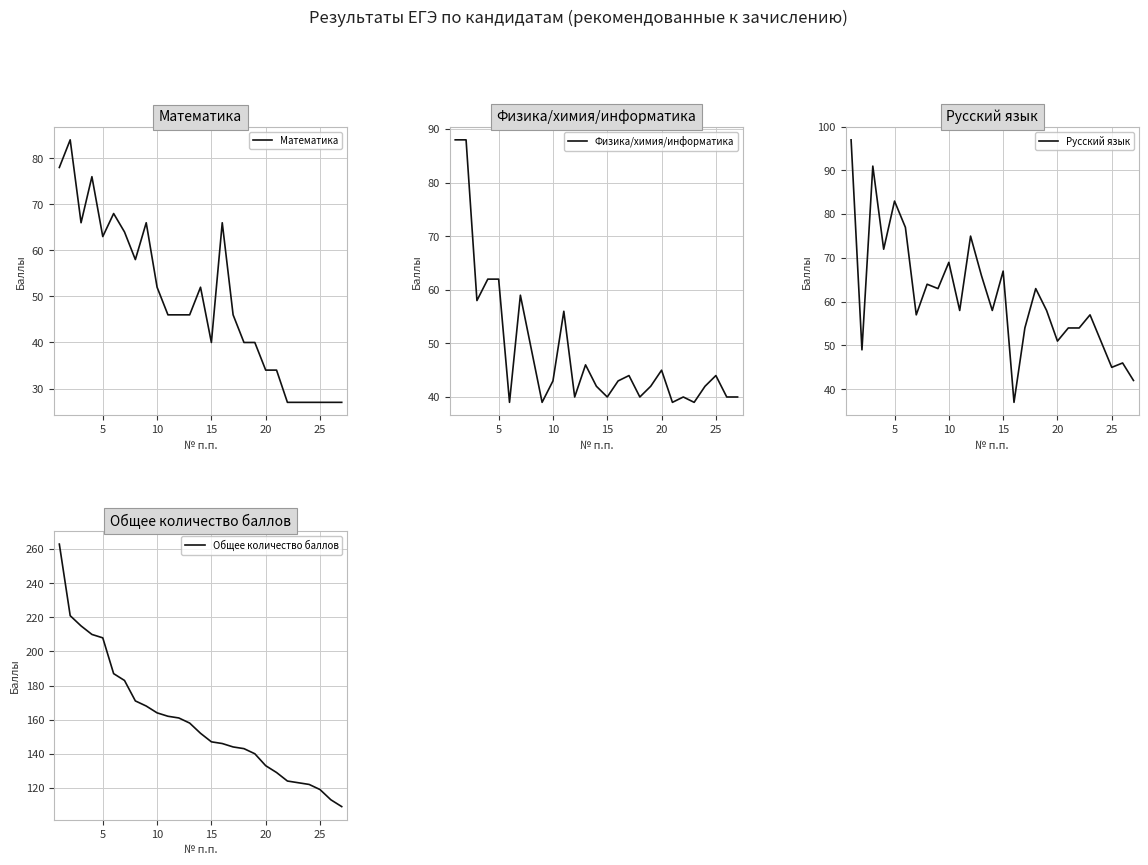

Reading right to left, extract all data points from this chart.

Математика: 27	27	27	27	27	27	34	34	40	40	46	66	40	52	46	46	46	52	66	58	64	68	63	76	66	84	78
Физика/химия/информатика: 40	40	44	42	39	40	39	45	42	40	44	43	40	42	46	40	56	43	39	49	59	39	62	62	58	88	88
Русский язык: 42	46	45	51	57	54	54	51	58	63	54	37	67	58	66	75	58	69	63	64	57	77	83	72	91	49	97
Общее количество баллов: 109	113	119	122	123	124	129	133	140	143	144	146	147	152	158	161	162	164	168	171	183	187	208	210	215	221	263